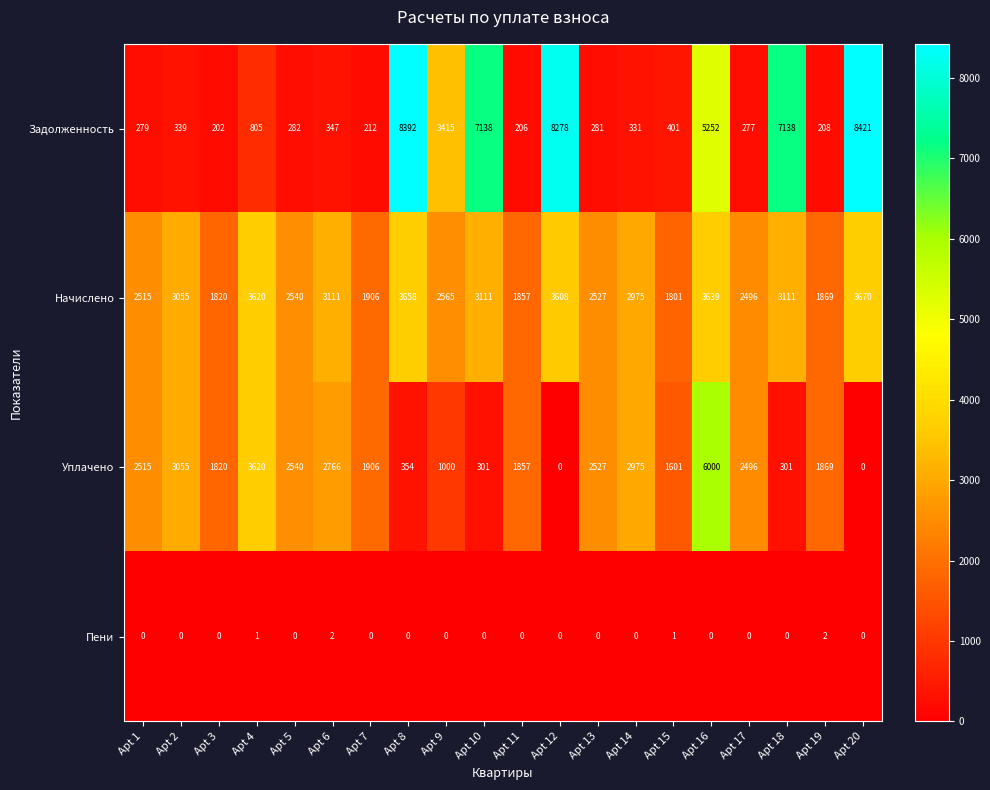

At which category is the sum across all series the highest?

Apt 16